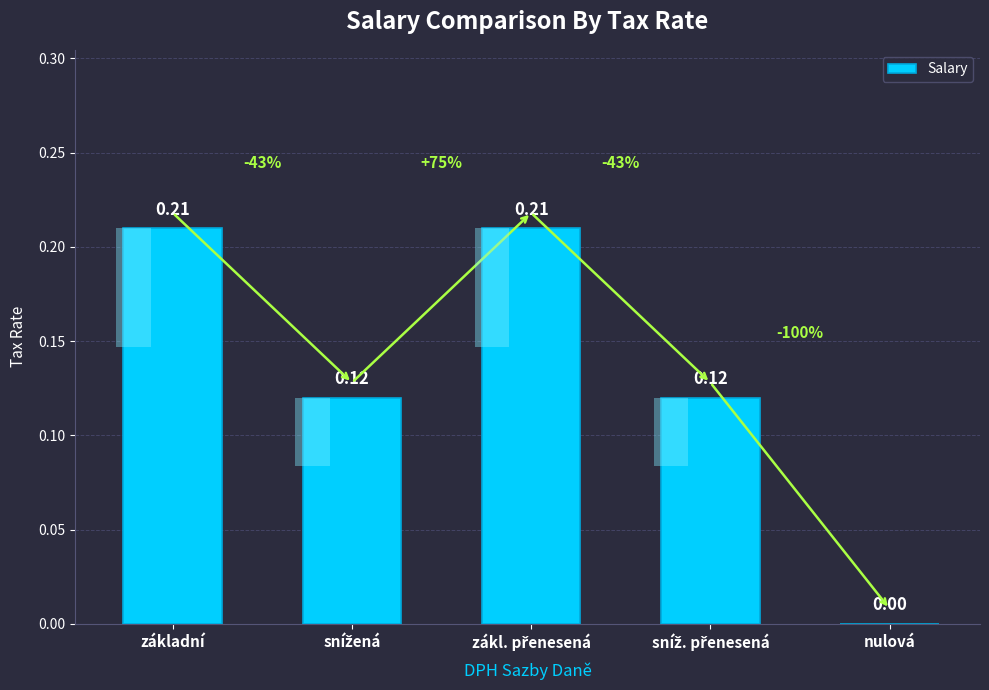

Are the bars horizontal?

No